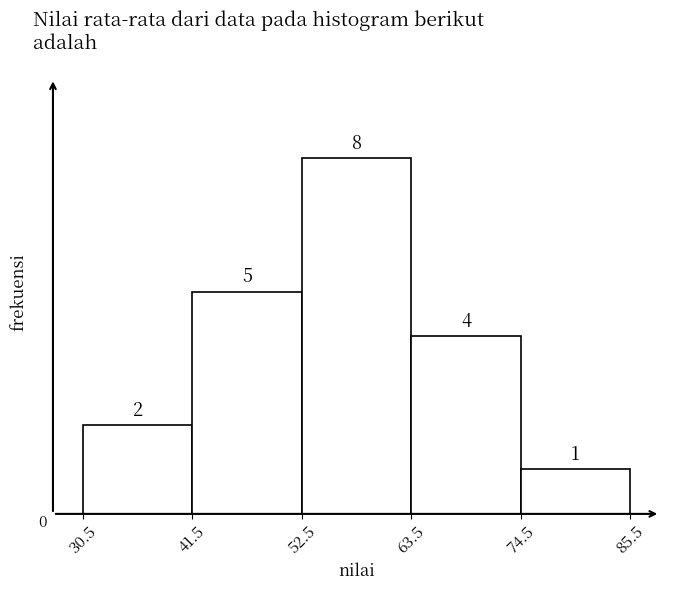

What is the height of the bar covering 30.5 to 41.5 on the x-axis?

2